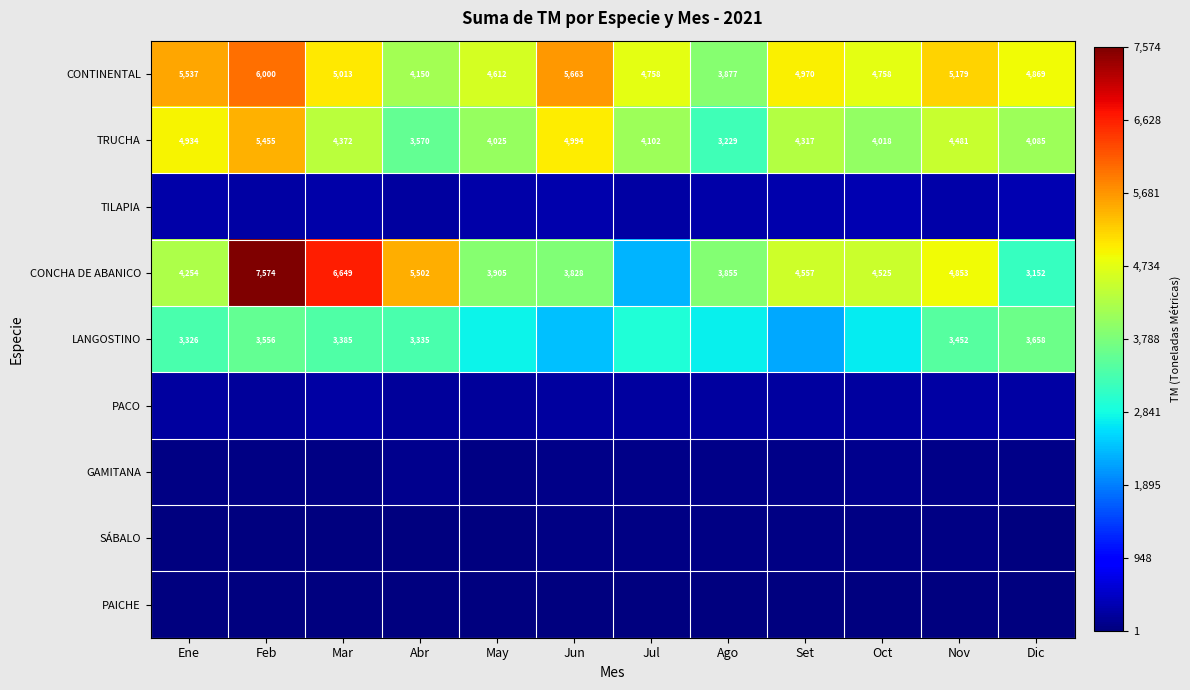

Is the value of CONCHA DE ABANICO at Abr greater than the value of CONTINENTAL at Ago?

Yes